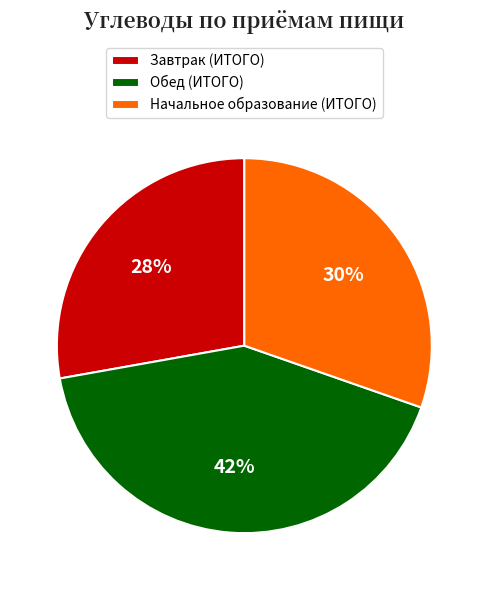

Do Завтрак (ИТОГО) and Начальное образование (ИТОГО) together represent more than half of the pie?

Yes